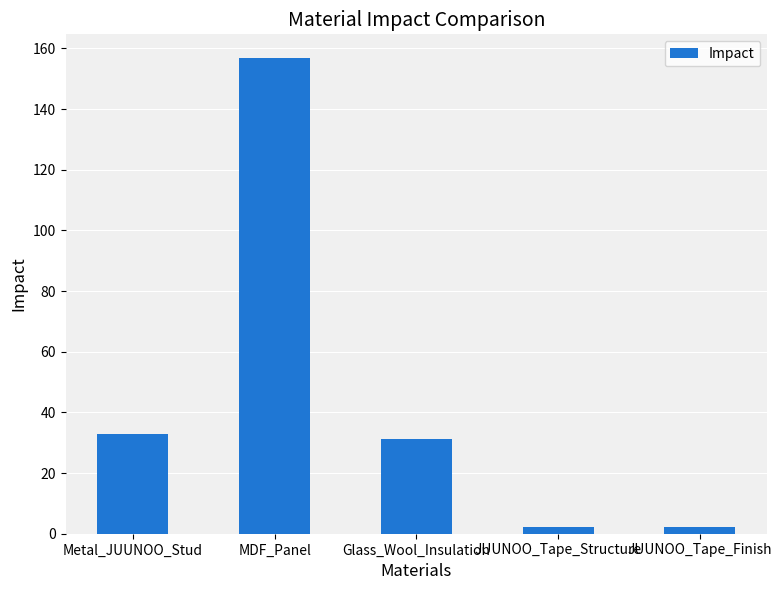

What is the change in value from Metal_JUUNOO_Stud to JUUNOO_Tape_Finish?

-30.5